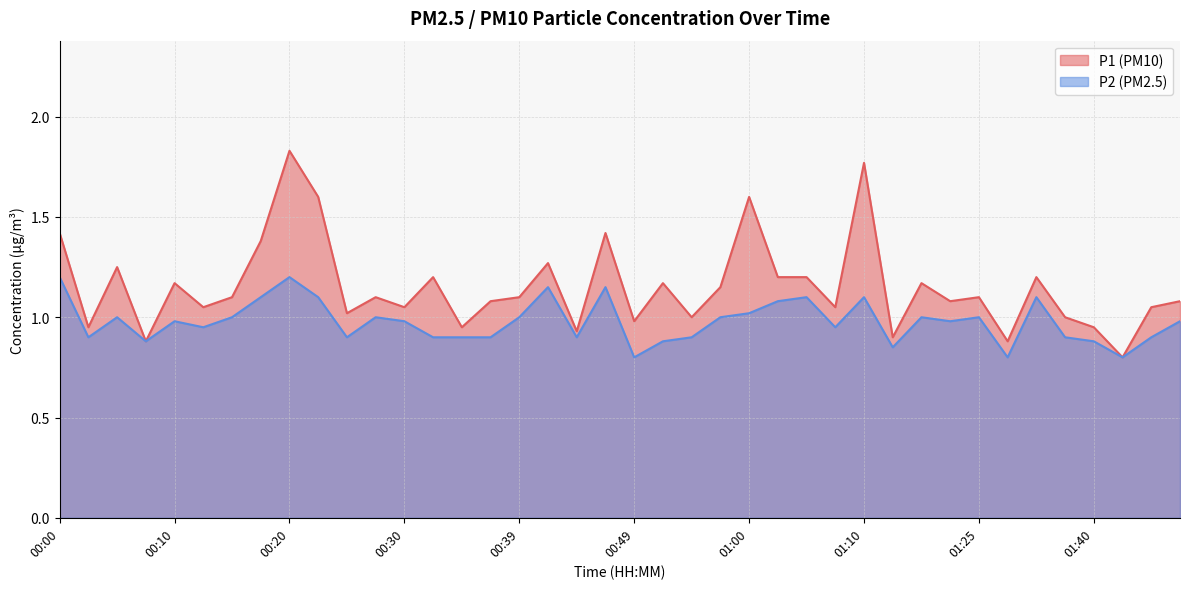

At which label does P1 first exceed 1?

00:00